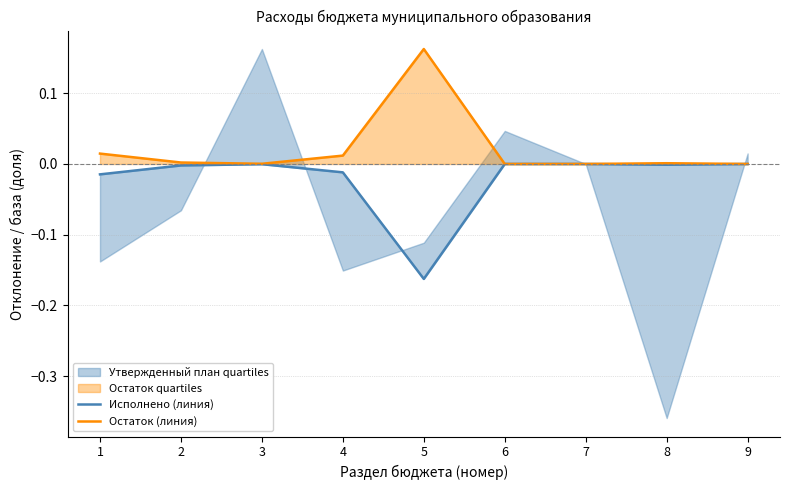

List the labels in order of Исполнено (линия) value, largest first.

6, 7, 9, 3, 8, 2, 4, 1, 5